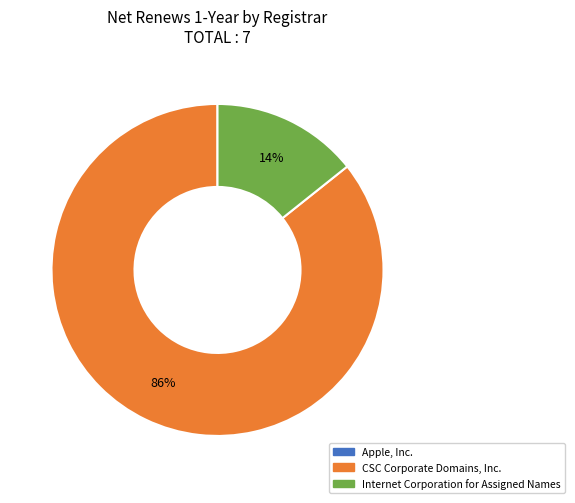

Do Internet Corporation for Assigned Names and CSC Corporate Domains, Inc. together represent more than half of the pie?

Yes